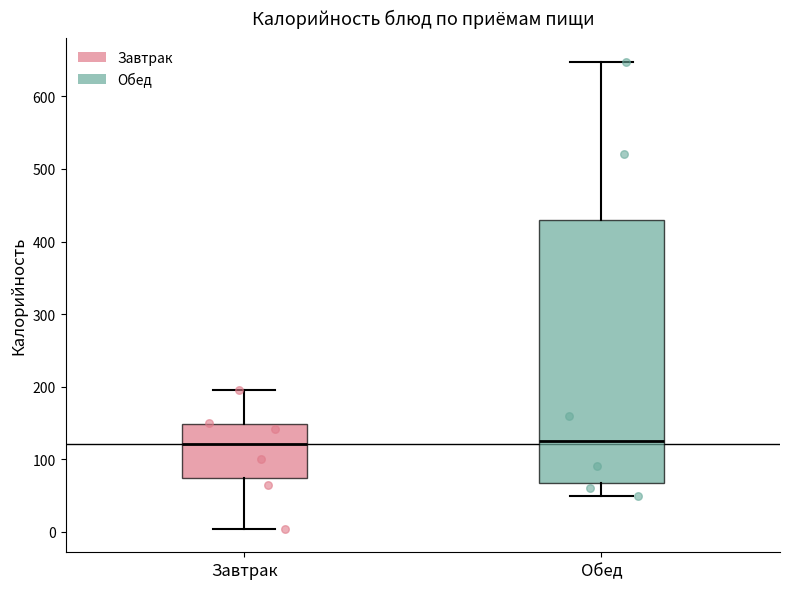

Comparing the boxes themselves (not the whiskers), which one is the tallest?

Обед